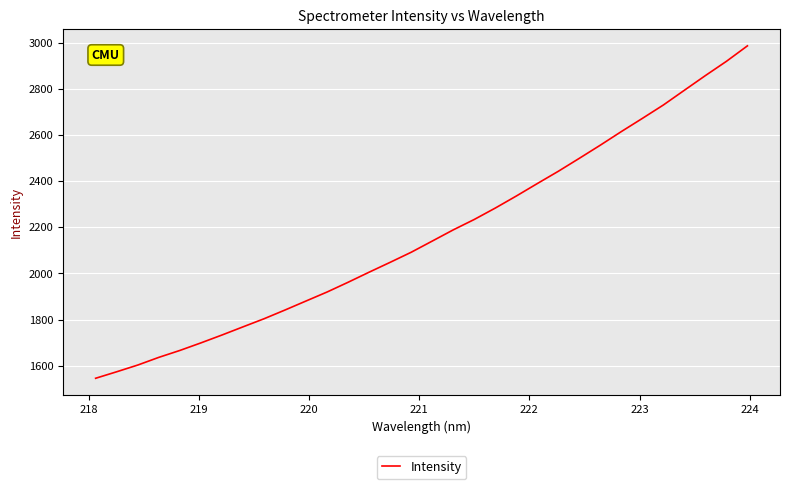

What is the difference between the maximum and minimum values?

1442.7